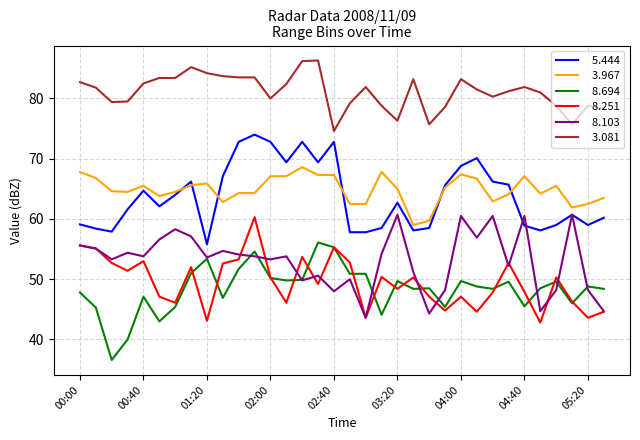

What is the maximum value shown in the chart?

86.3